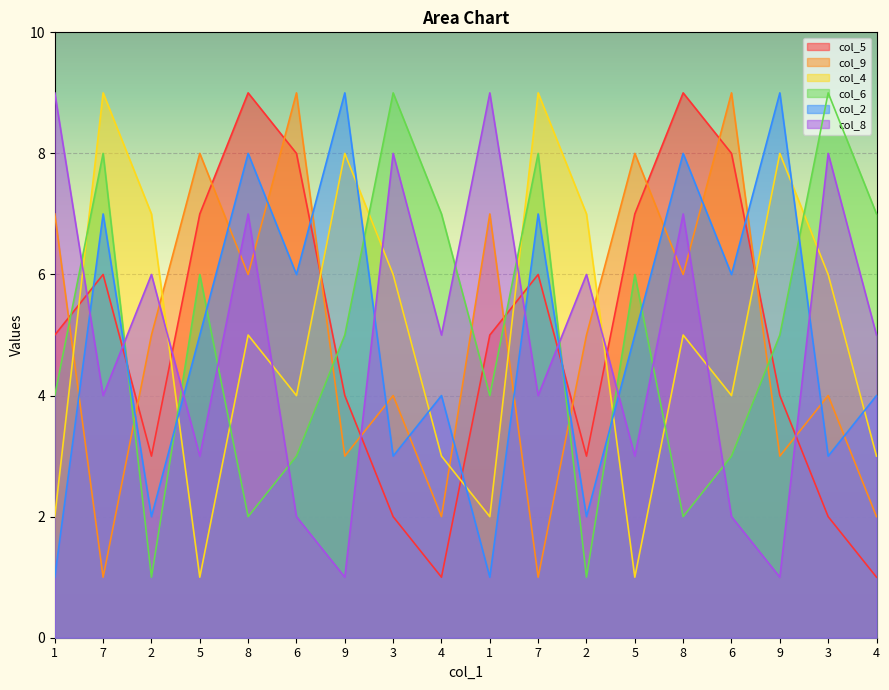

What are all the series names shown in the legend?

col_5, col_9, col_4, col_6, col_2, col_8